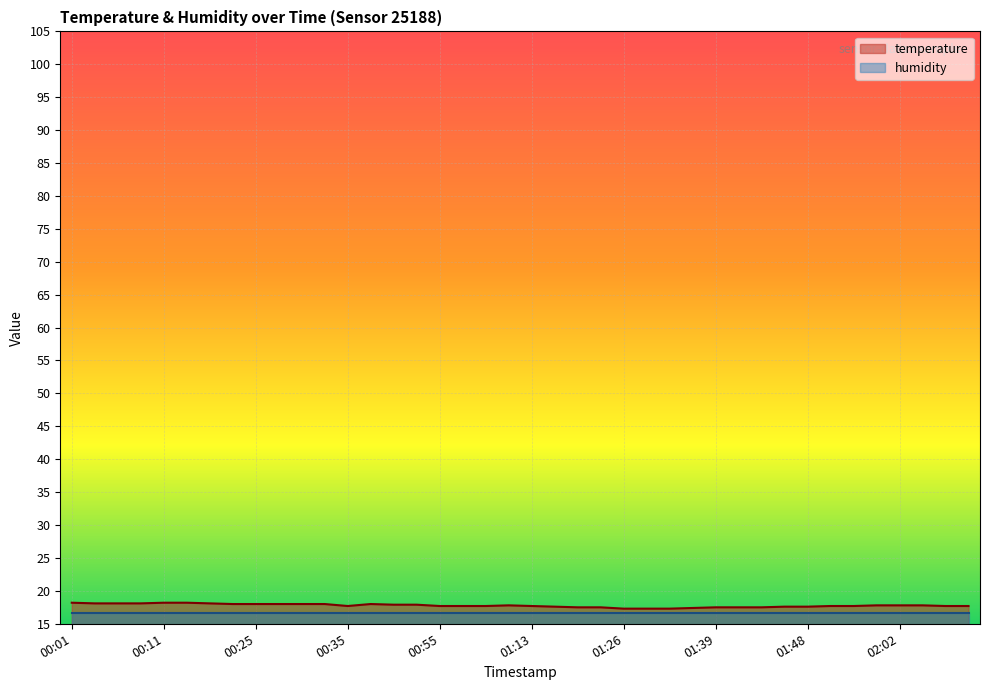

The value at 01:29 is 17.3. True or false?

True